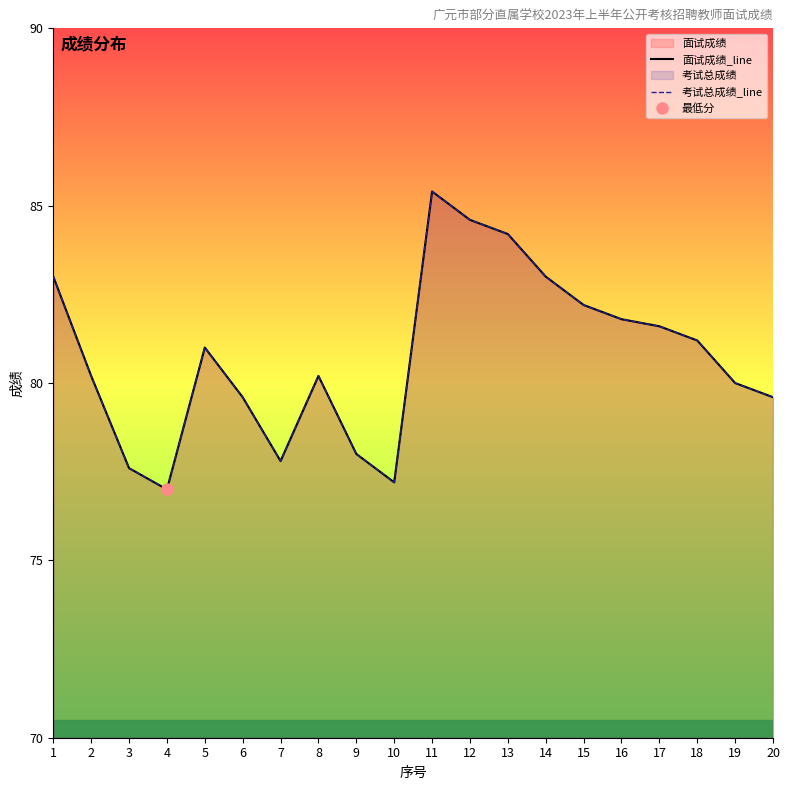

What is the sum of the 面试成绩_line values at 6 and 2?

159.8